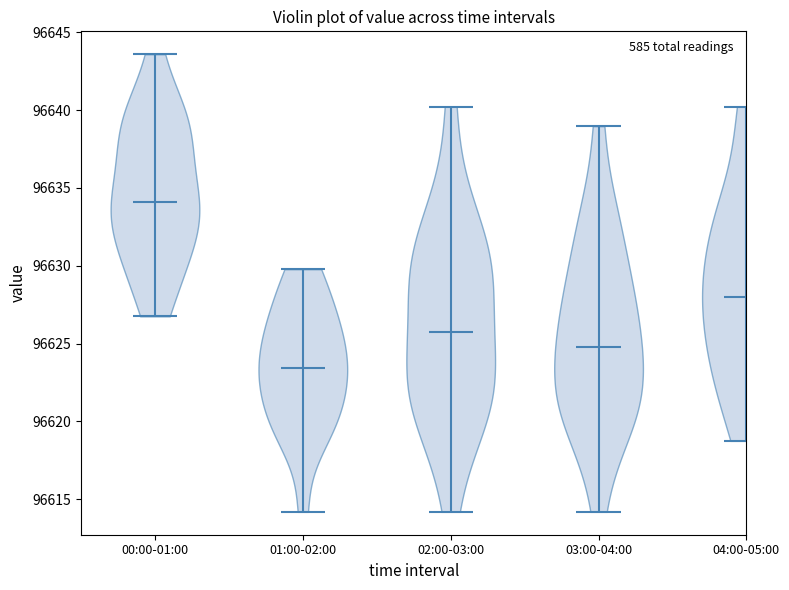

What is the highest point the violin for 01:00-02:00 reaches on the y-axis? The values are not printed on the chart, so give them approximately, as read against the axis.

96630.0